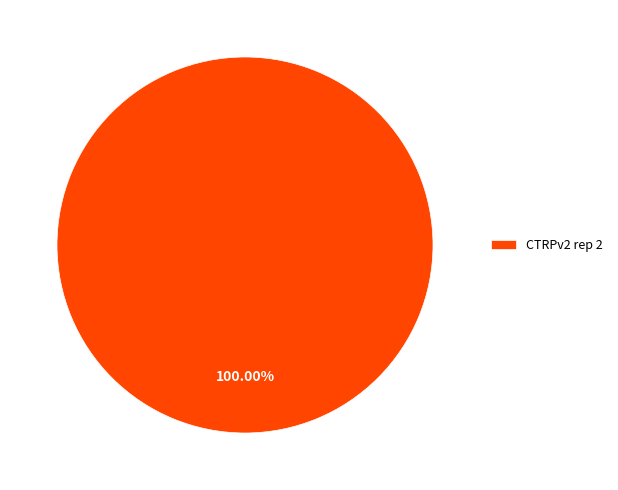

Rank the categories by value from highest to lowest.

CTRPv2 rep 2